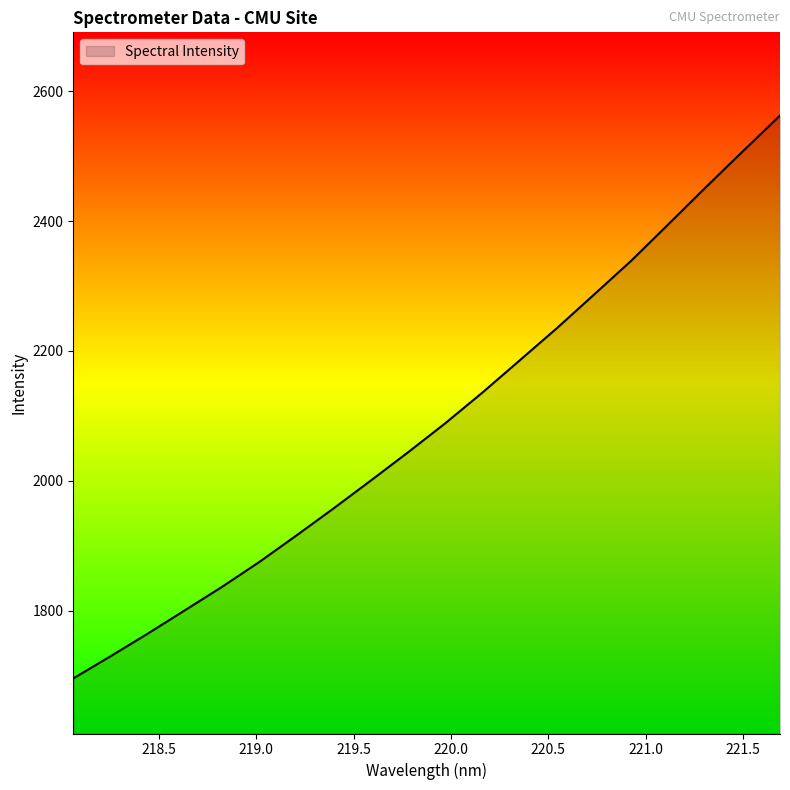

What is the difference between the maximum and minimum values?

866.6